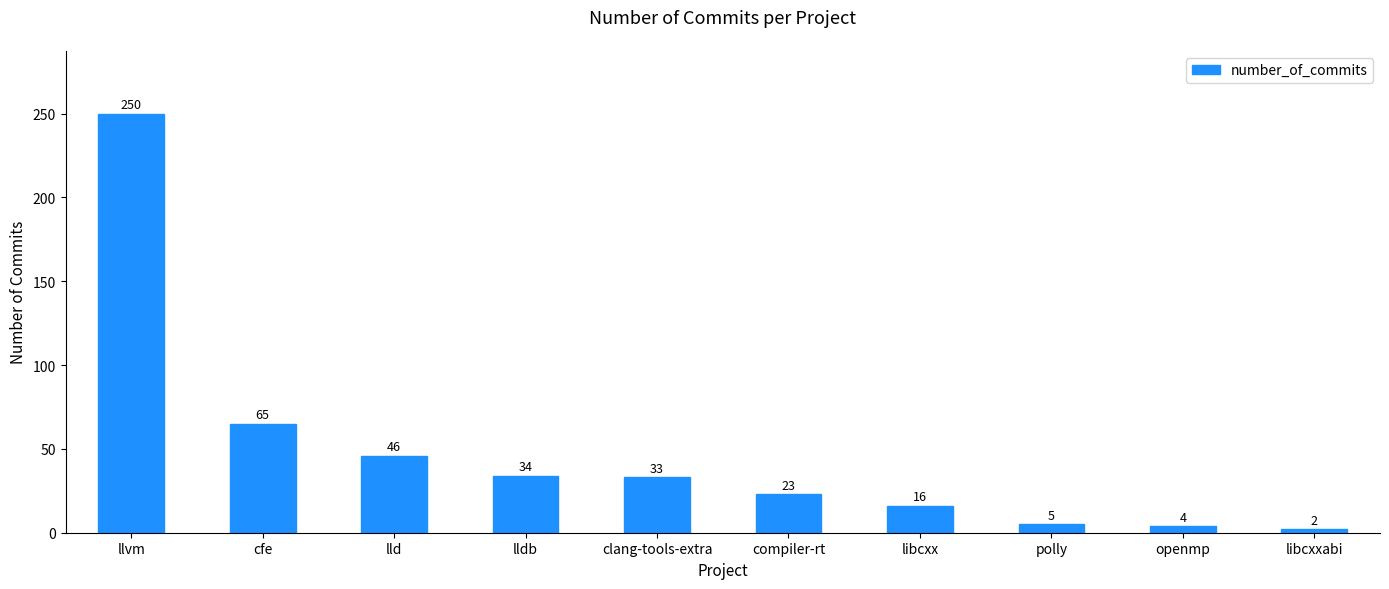

What is the difference between the second highest and minimum values?

63